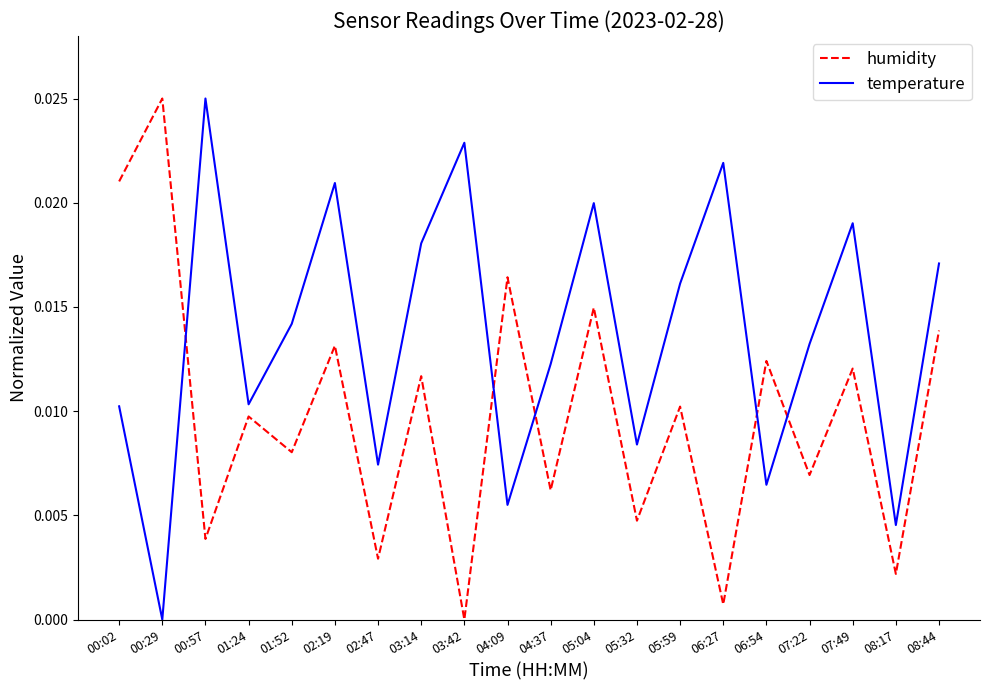

Rank the series by their average value, from lowest to highest.

humidity, temperature